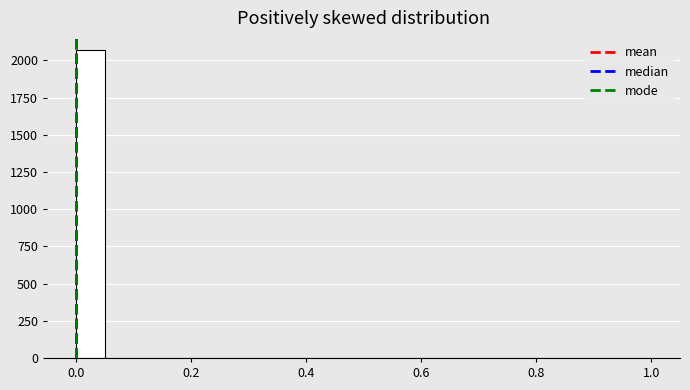

Around what value on the x-axis is the tallest bar? Give the approximate position of its centre, as read against the axis.

0.02